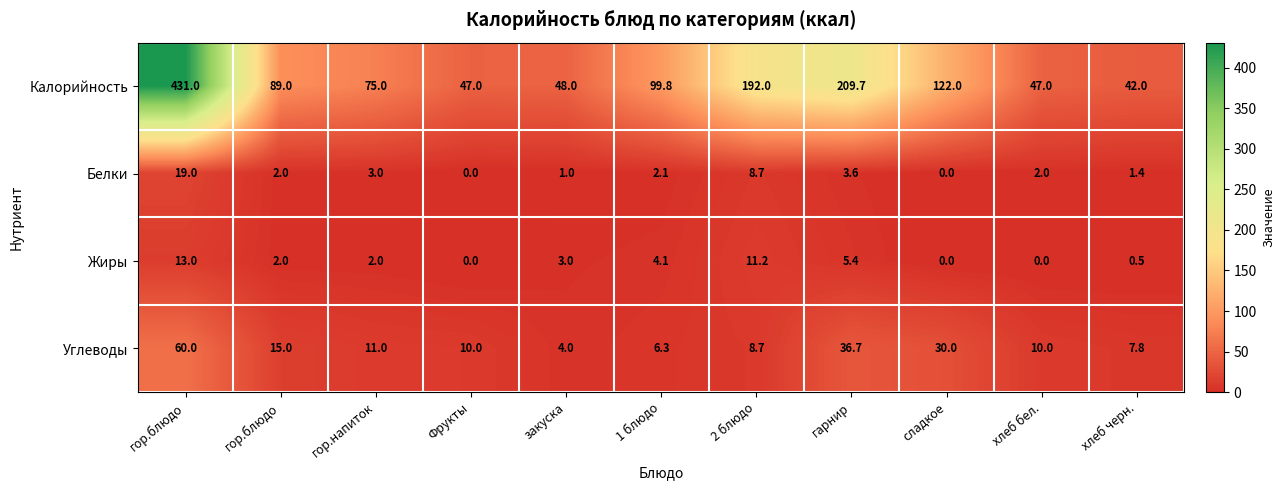

Count the number of categories in the chart.

11